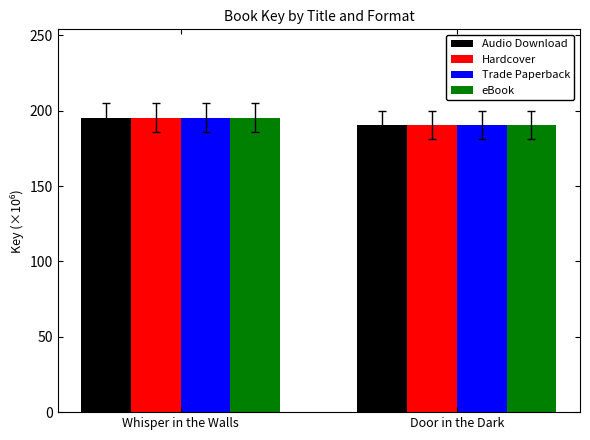

The Trade Paperback series shows 323.7 at Whisper in the Walls. True or false?

False